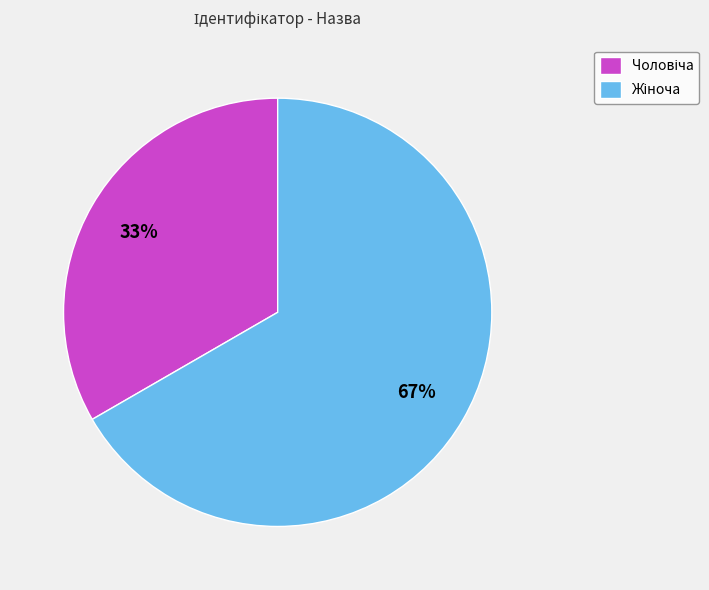

Is there a majority slice in this chart?

Yes